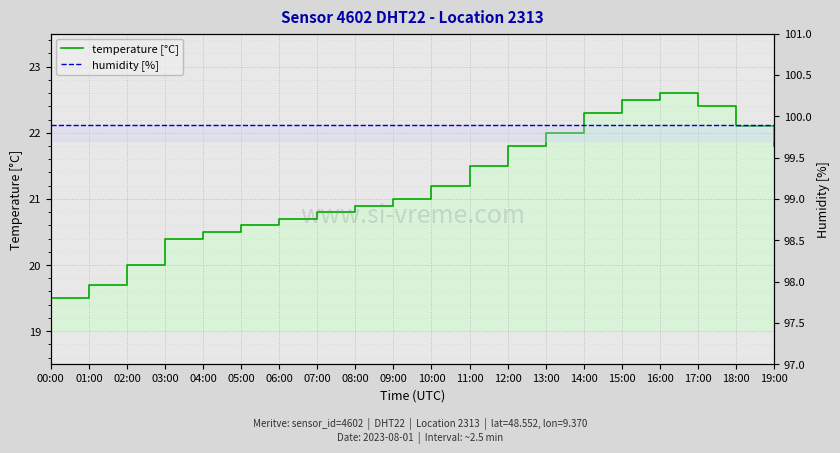

Reading left to right, extract all data points from this chart.

temperature [°C]: 19.5	19.7	20.0	20.4	20.5	20.6	20.7	20.8	20.9	21.0	21.2	21.5	21.8	22.0	22.3	22.5	22.6	22.4	22.1	21.8
humidity [%]: 99.9	99.9	99.9	99.9	99.9	99.9	99.9	99.9	99.9	99.9	99.9	99.9	99.9	99.9	99.9	99.9	99.9	99.9	99.9	99.9